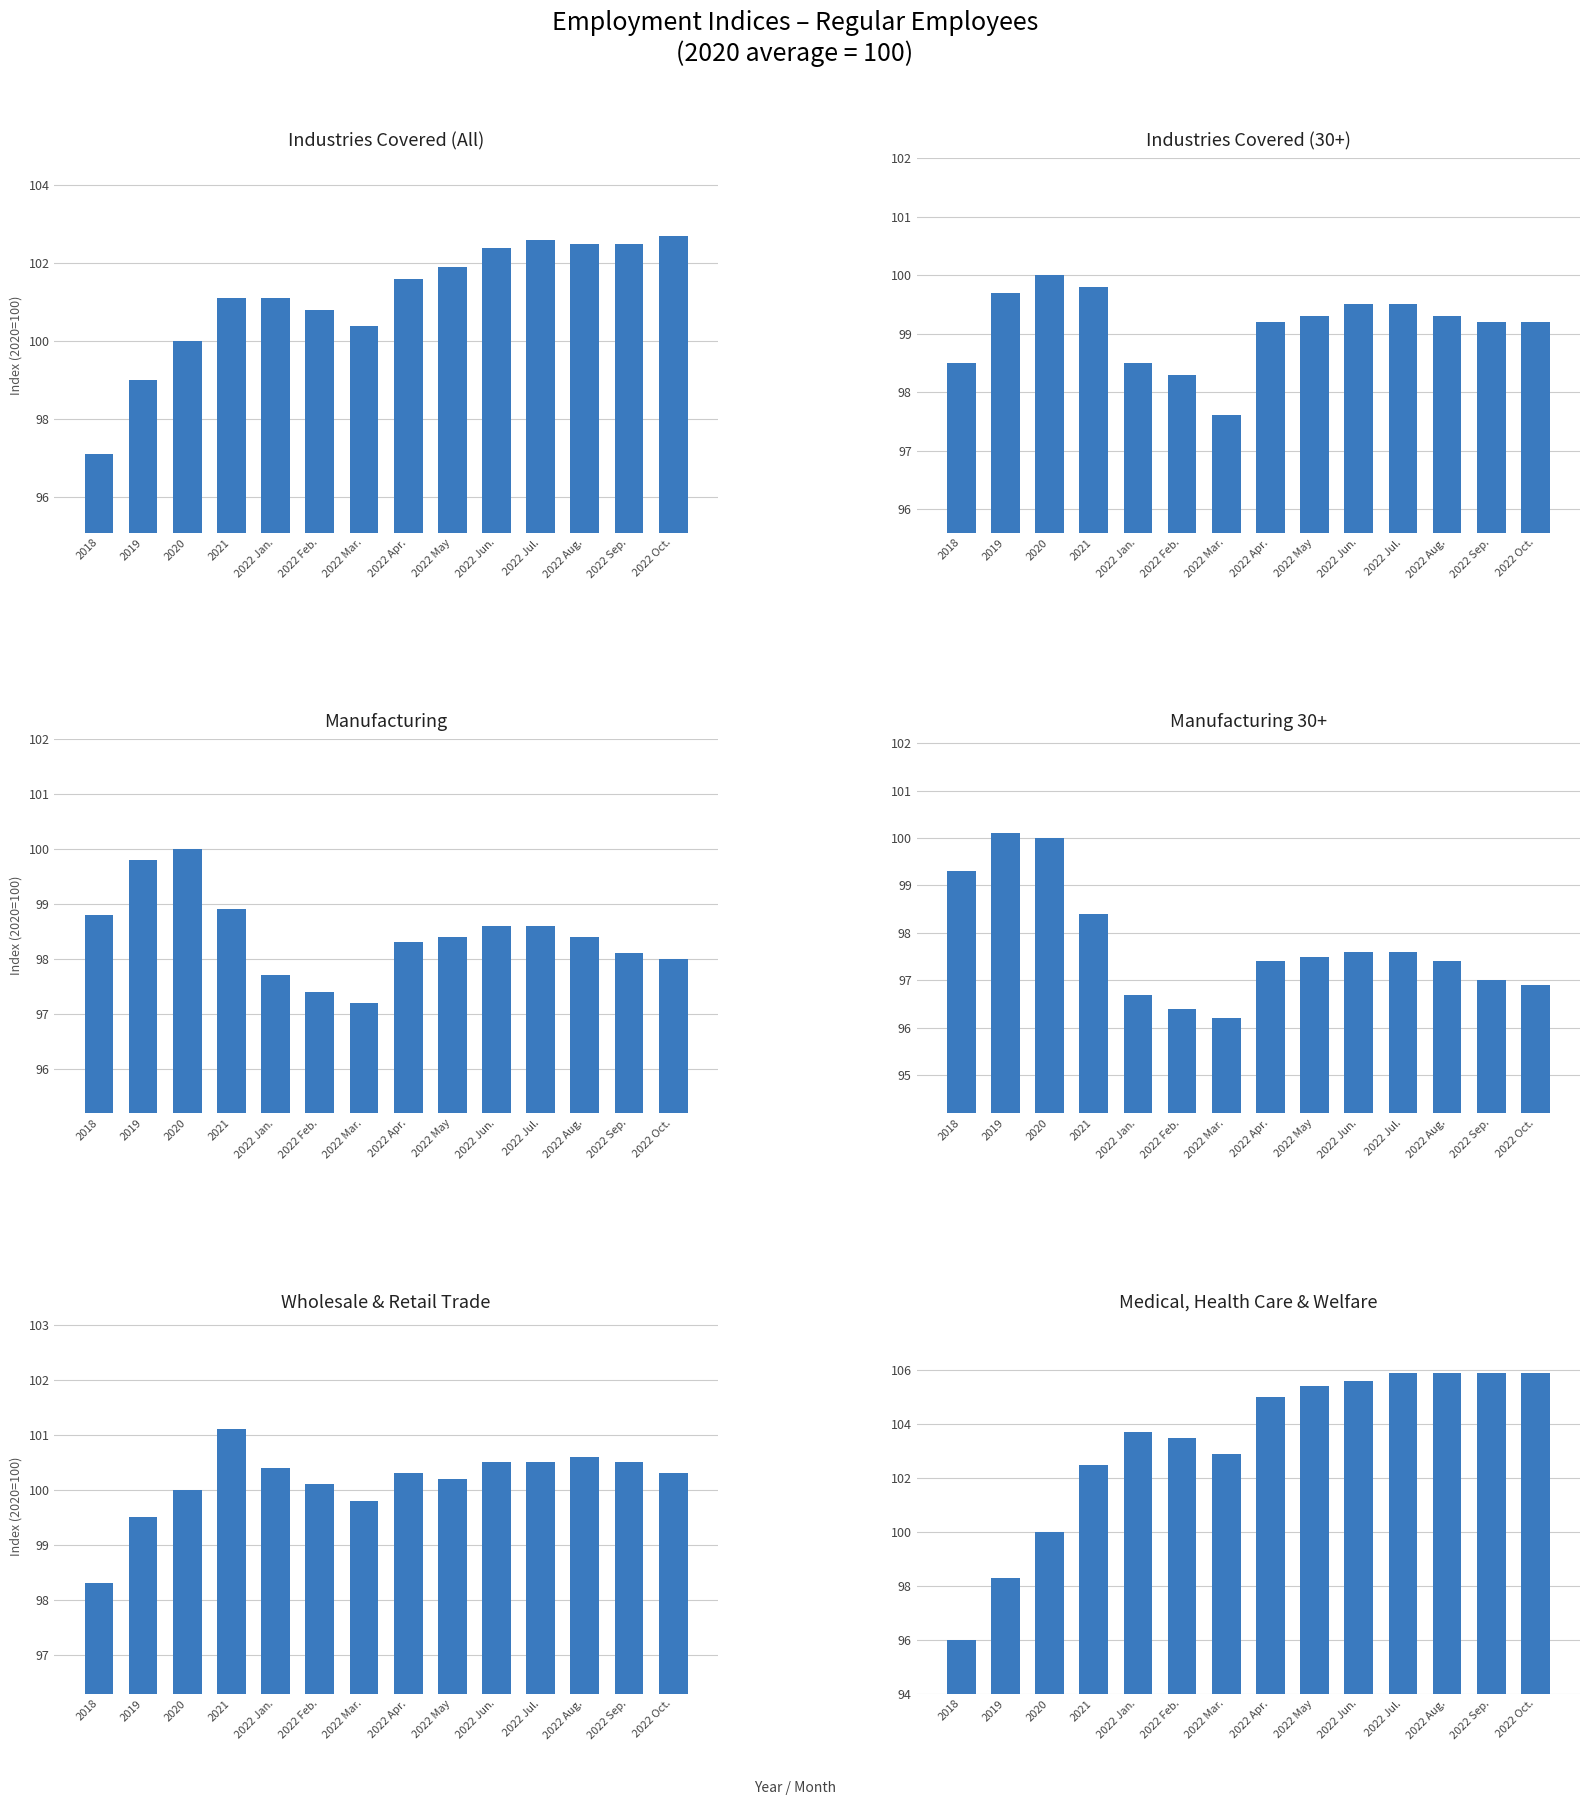

Which category has the highest value in the Industries Covered series?

2022 Oct.